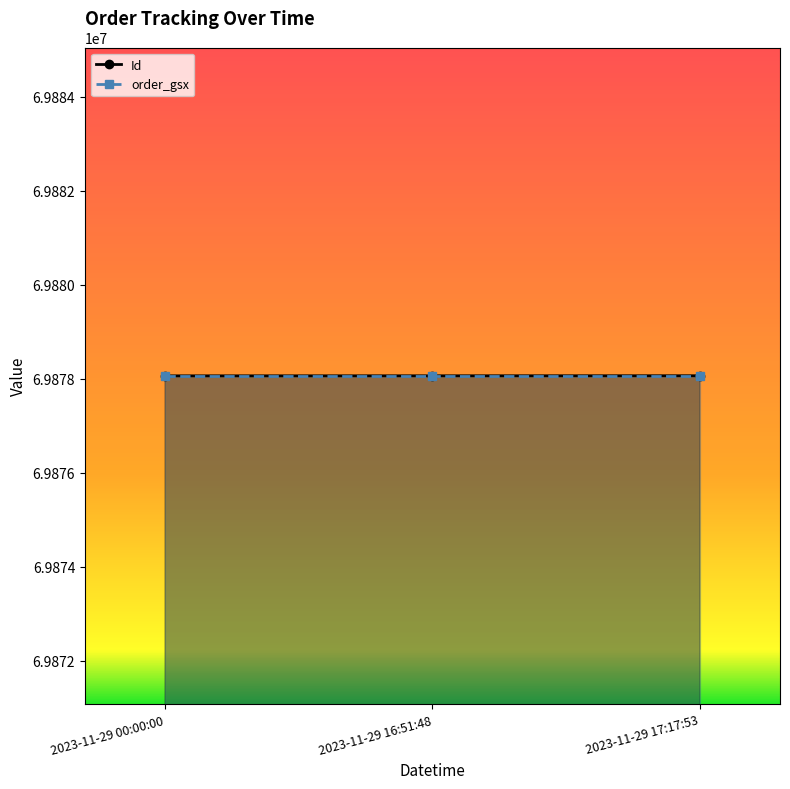

Rank the series by their average value, from highest to lowest.

Id, order_gsx